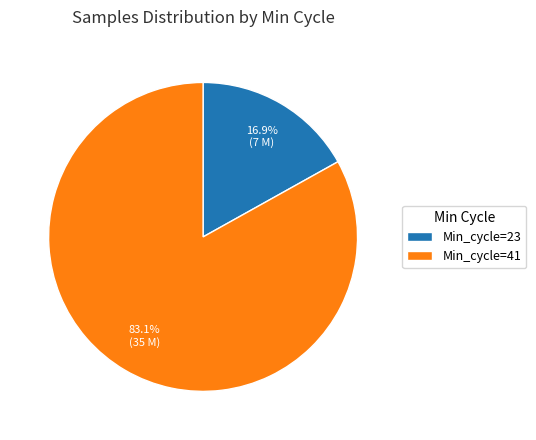

What is the smallest slice in the pie chart?

Min_cycle=23